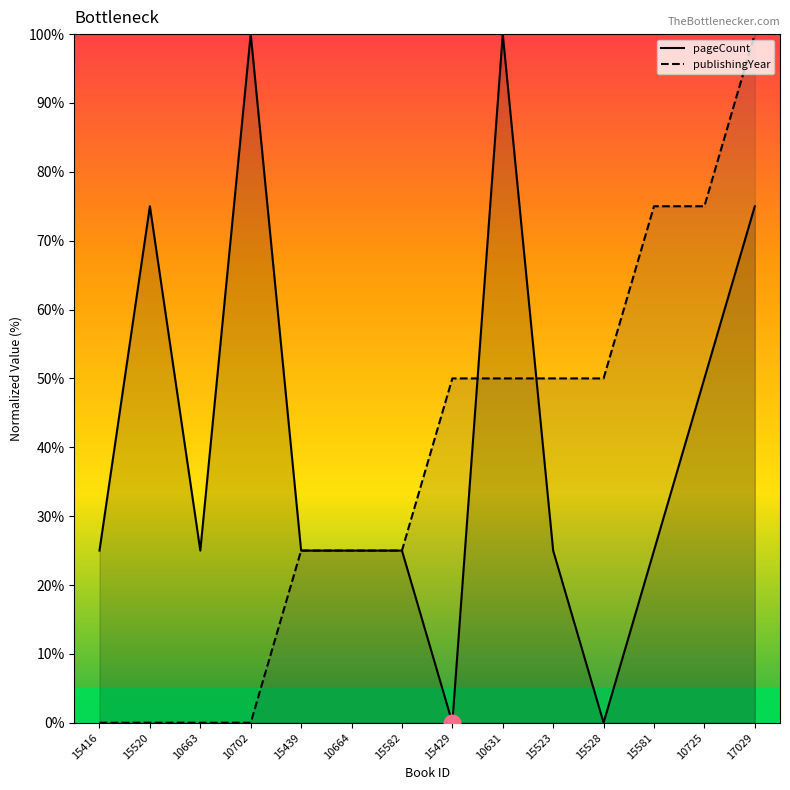

What are all the series names shown in the legend?

pageCount, publishingYear